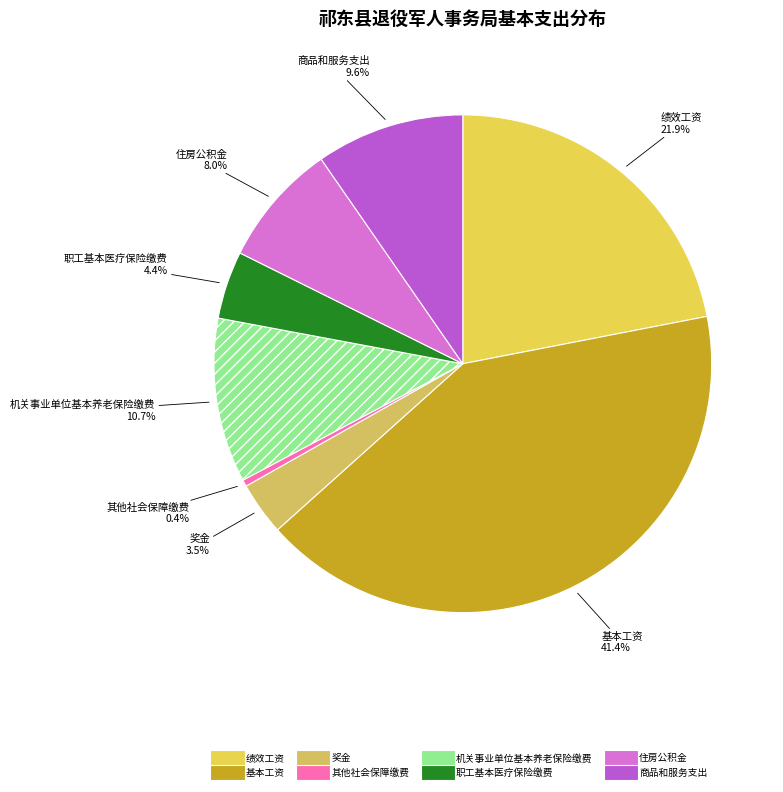

True or false: 绩效工资 accounts for 22% of the total.

True